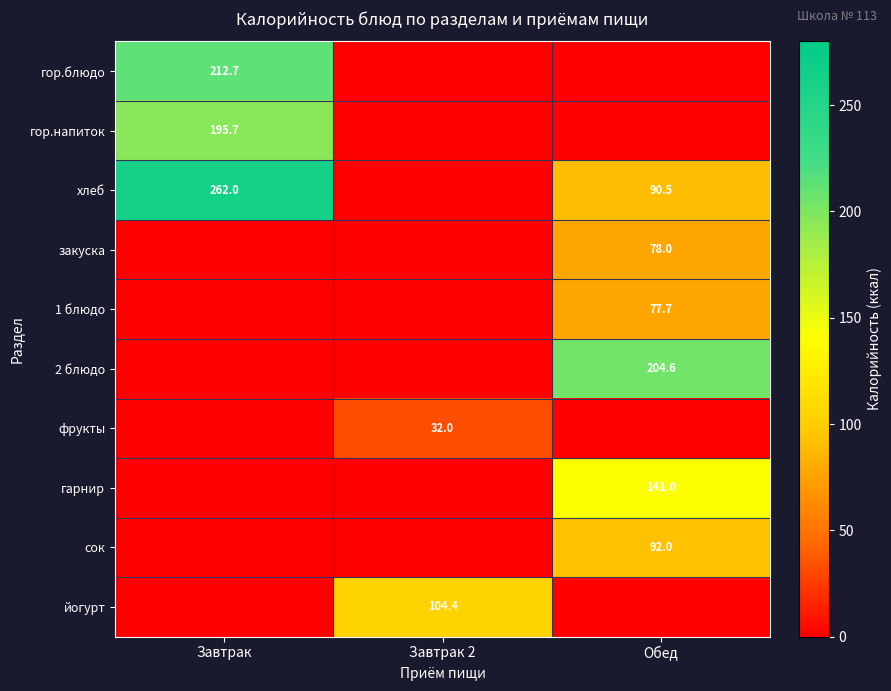

The закуска series shows 78.0 at Обед. True or false?

True